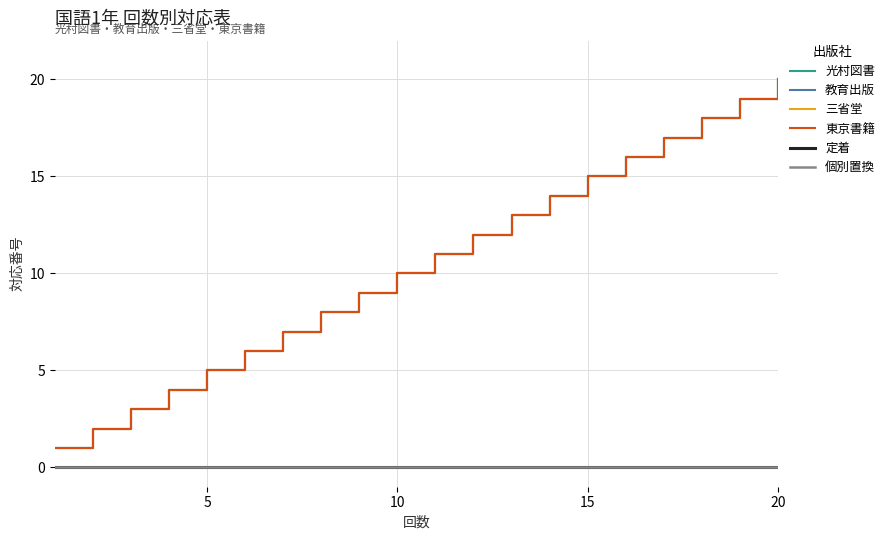

Is this an area chart (filled region under the line)?

No